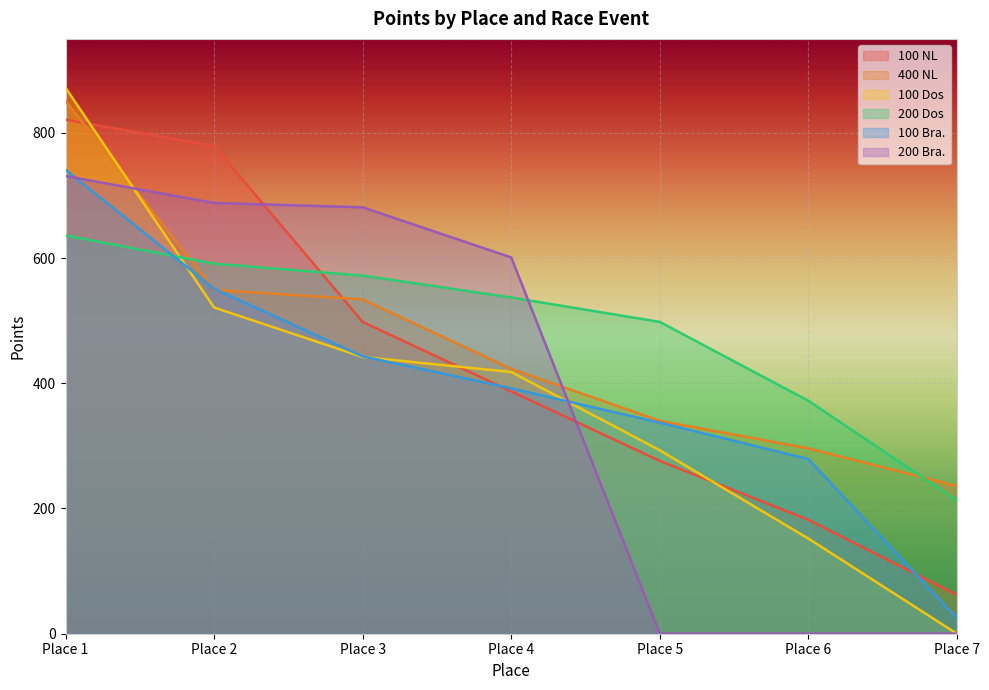

Reading left to right, extract all data points from this chart.

100 NL: Place 1=821	Place 2=779	Place 3=498	Place 4=387	Place 5=276	Place 6=182	Place 7=62
400 NL: Place 1=851	Place 2=549	Place 3=534	Place 4=423	Place 5=340	Place 6=296	Place 7=236
100 Dos: Place 1=872	Place 2=521	Place 3=442	Place 4=418	Place 5=293	Place 6=152	Place 7=0
200 Dos: Place 1=636	Place 2=591	Place 3=572	Place 4=537	Place 5=498	Place 6=372	Place 7=213
100 Bra.: Place 1=741	Place 2=551	Place 3=443	Place 4=392	Place 5=337	Place 6=279	Place 7=25
200 Bra.: Place 1=731	Place 2=688	Place 3=681	Place 4=601	Place 5=0	Place 6=0	Place 7=0